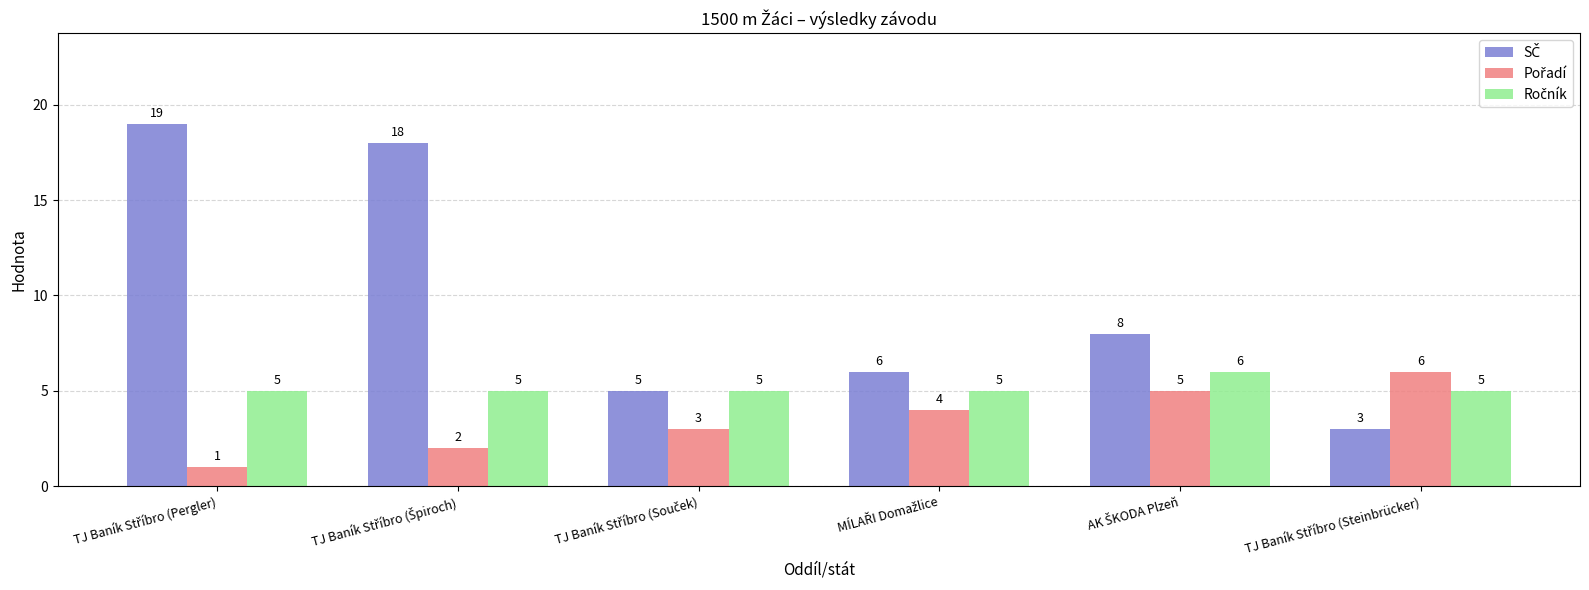

Are the bars grouped side by side (vs. stacked)?

Yes